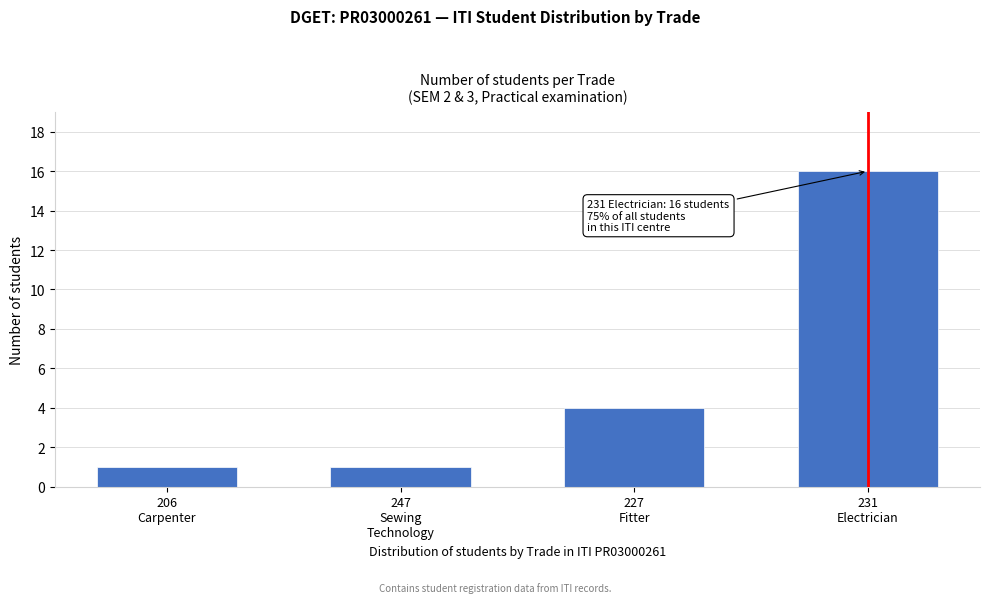

Reading left to right, list all the values displayed in this chart.

1	1	4	16